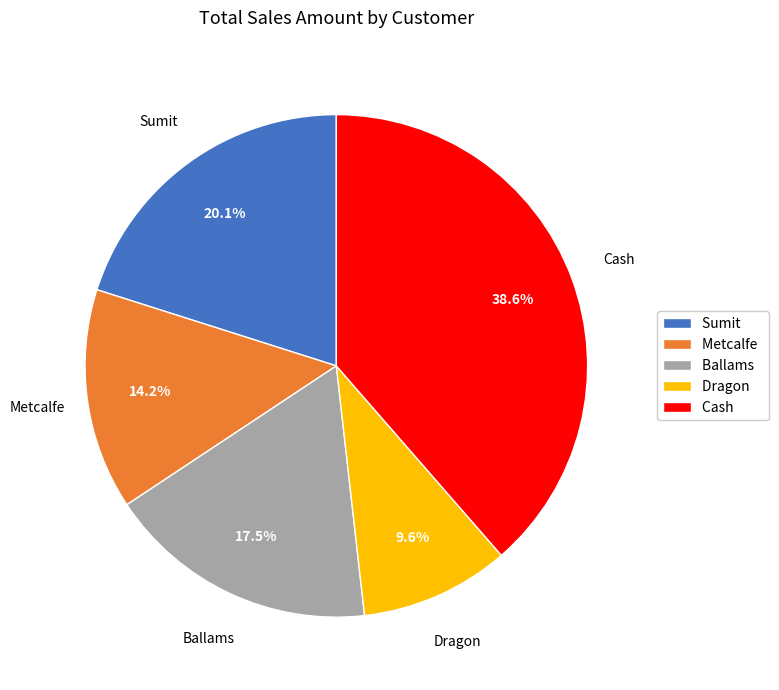

Approximately how many times larger is the value at Metcalfe compared to Sumit?

0.7